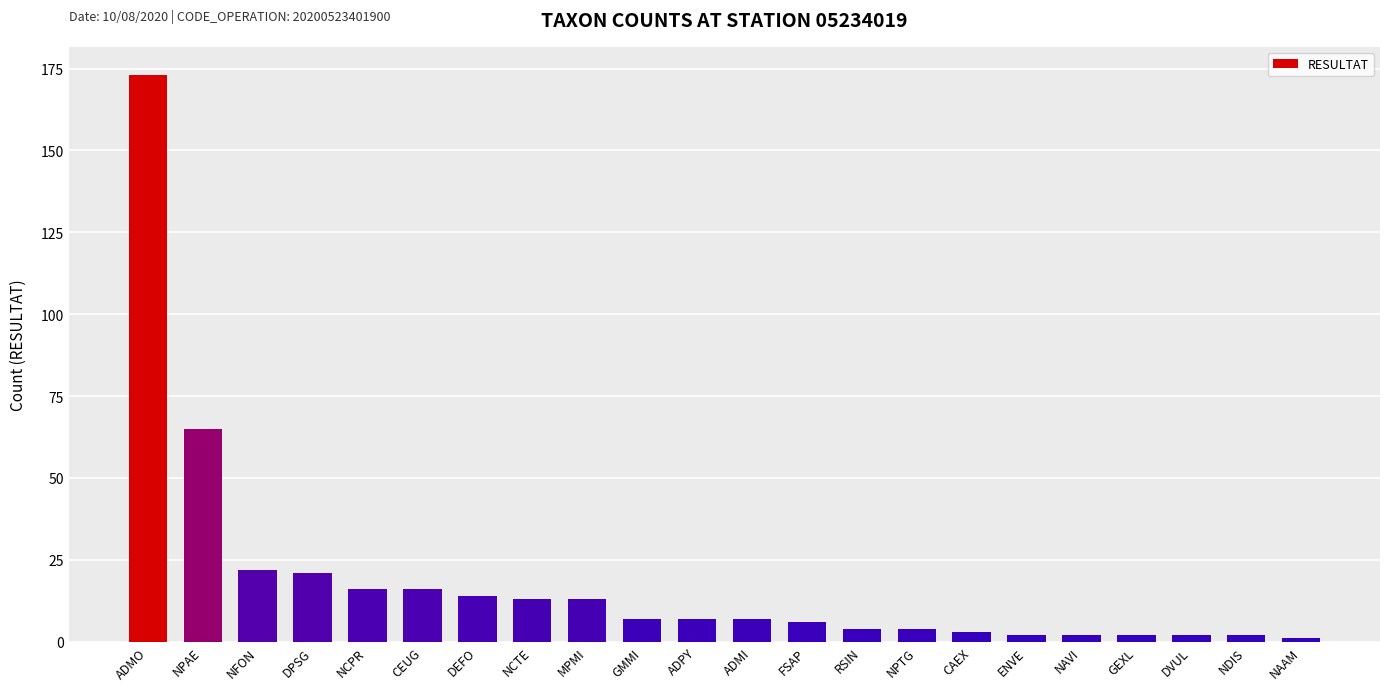

How many distinct data groups are displayed?

1